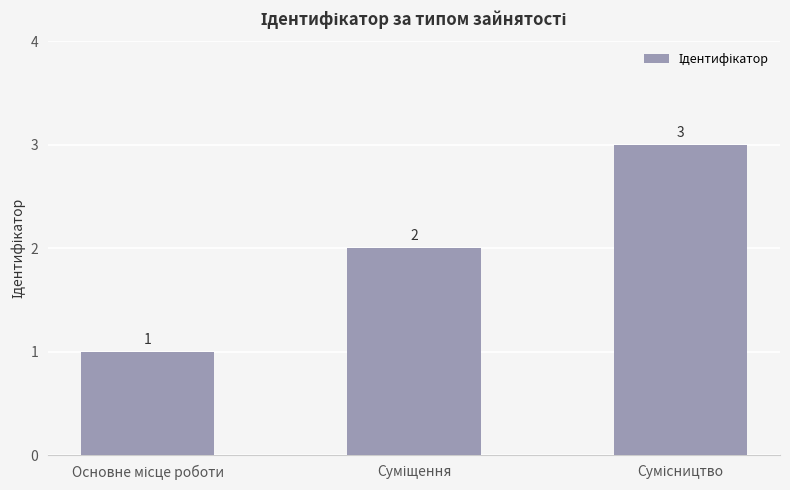

What is the value of the 2nd bar from the left?

2